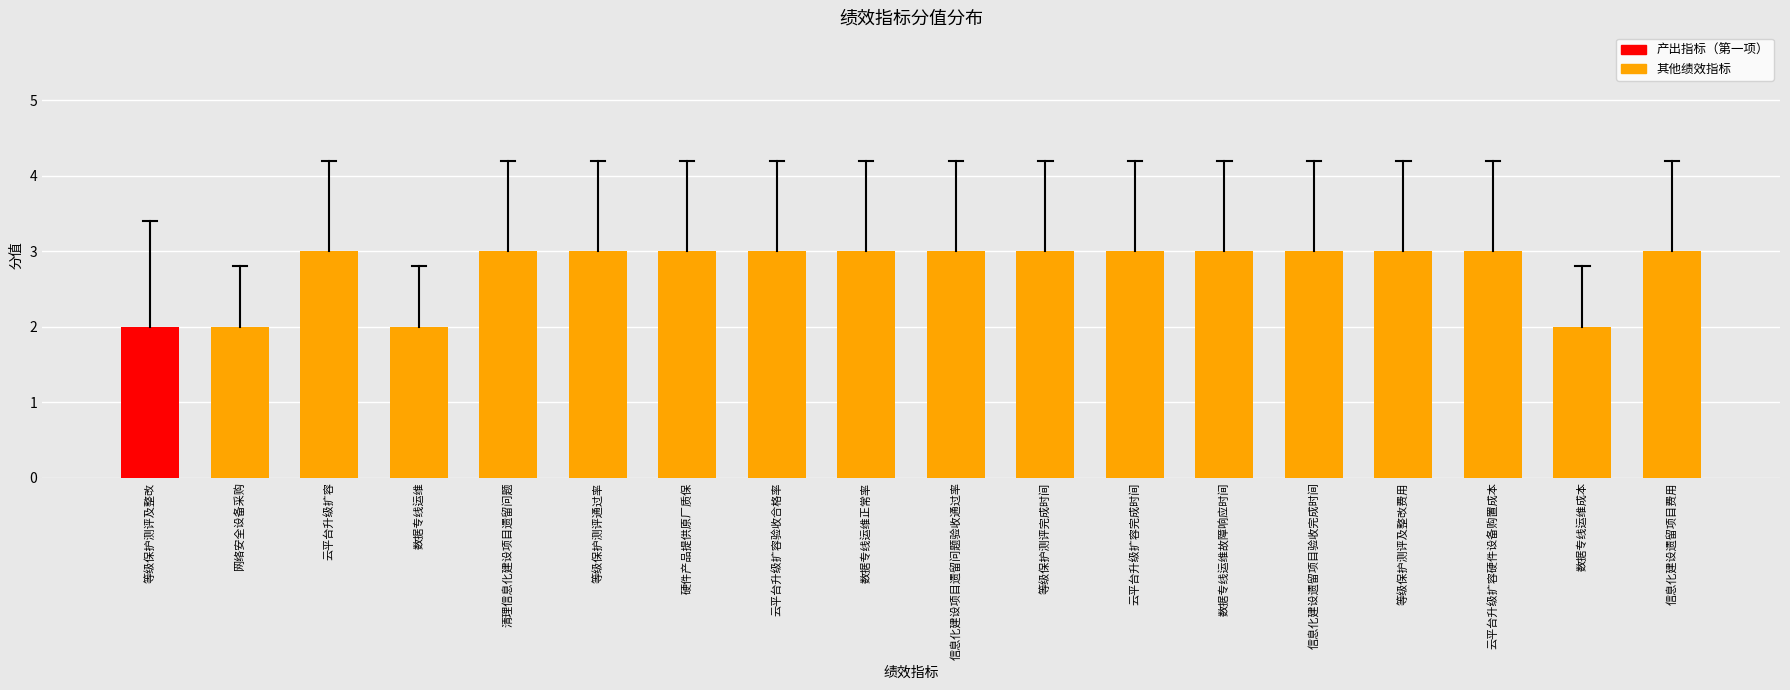

Reading left to right, extract all data points from this chart.

2	2	3	2	3	3	3	3	3	3	3	3	3	3	3	3	2	3